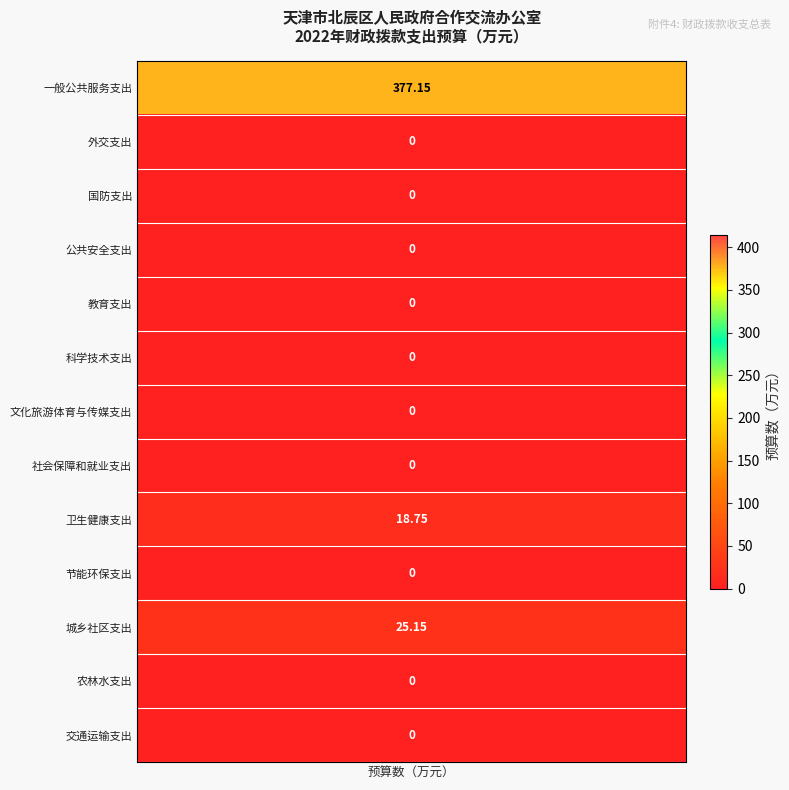

Reading left to right, extract all data points from this chart.

377.1	0.0	0.0	0.0	0.0	0.0	0.0	0.0	18.8	0.0	25.1	0.0	0.0